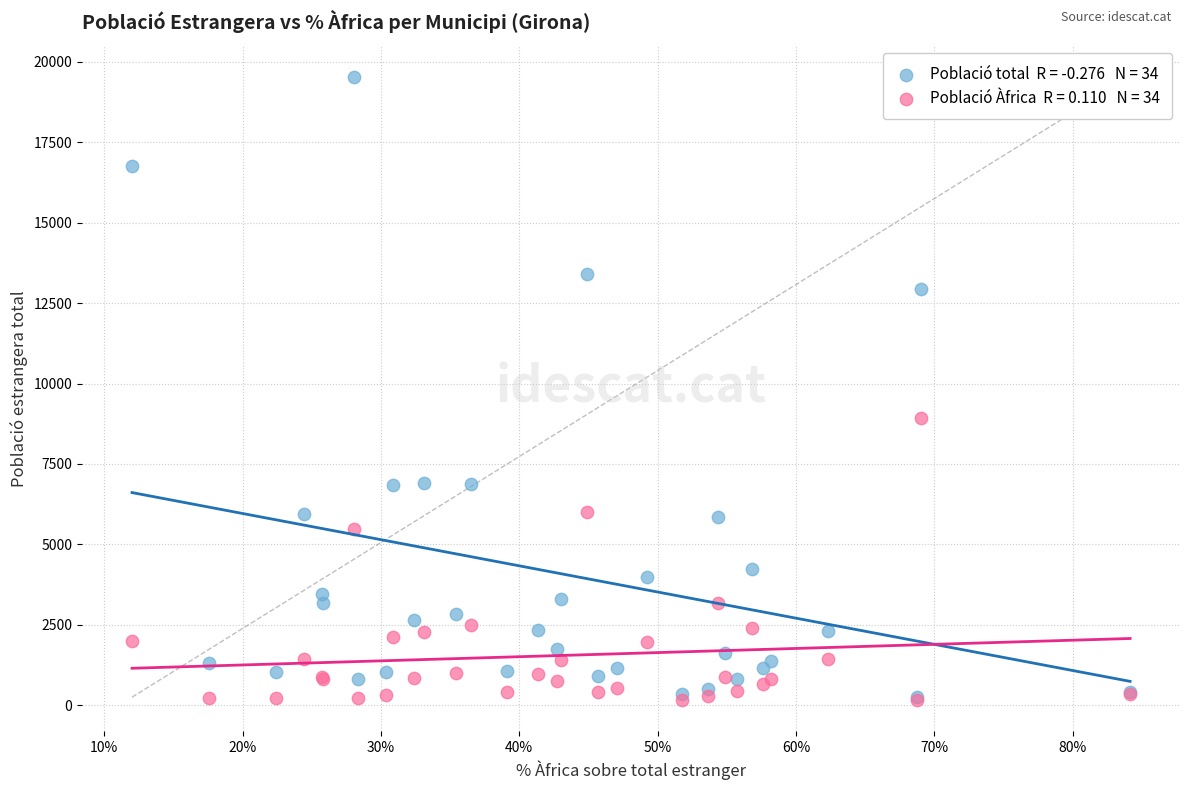

Across all series, what Y value is closest to 9852?

8925